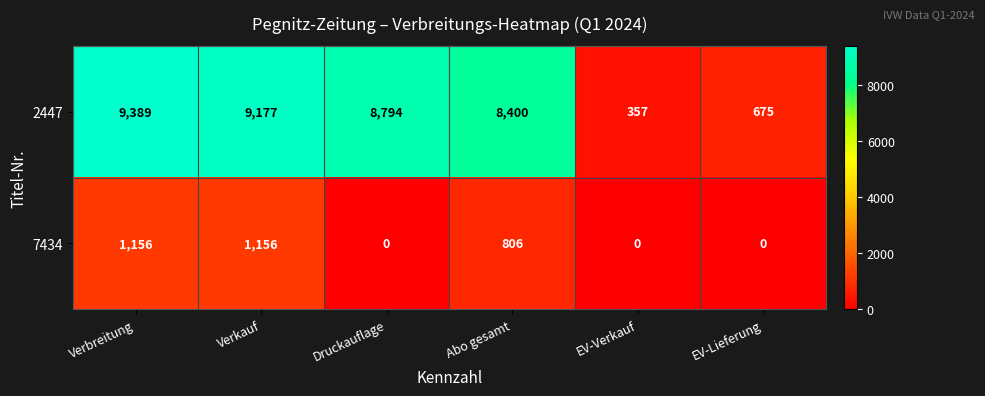

What is the difference between the second highest and second lowest values in the 7434 series?

1156